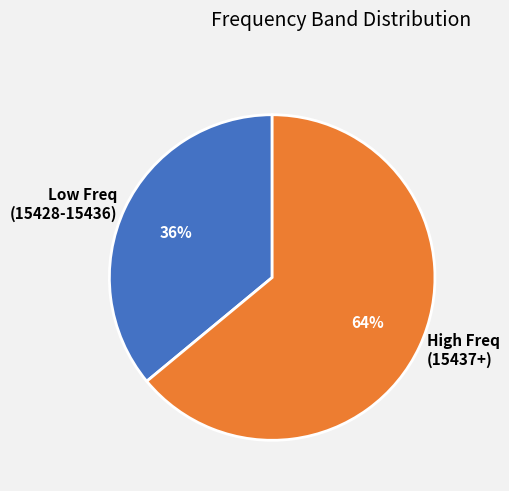

To the nearest percent, what is the difference between the Low Freq (15428-15436) and High Freq (15437+) slice percentages?

28%